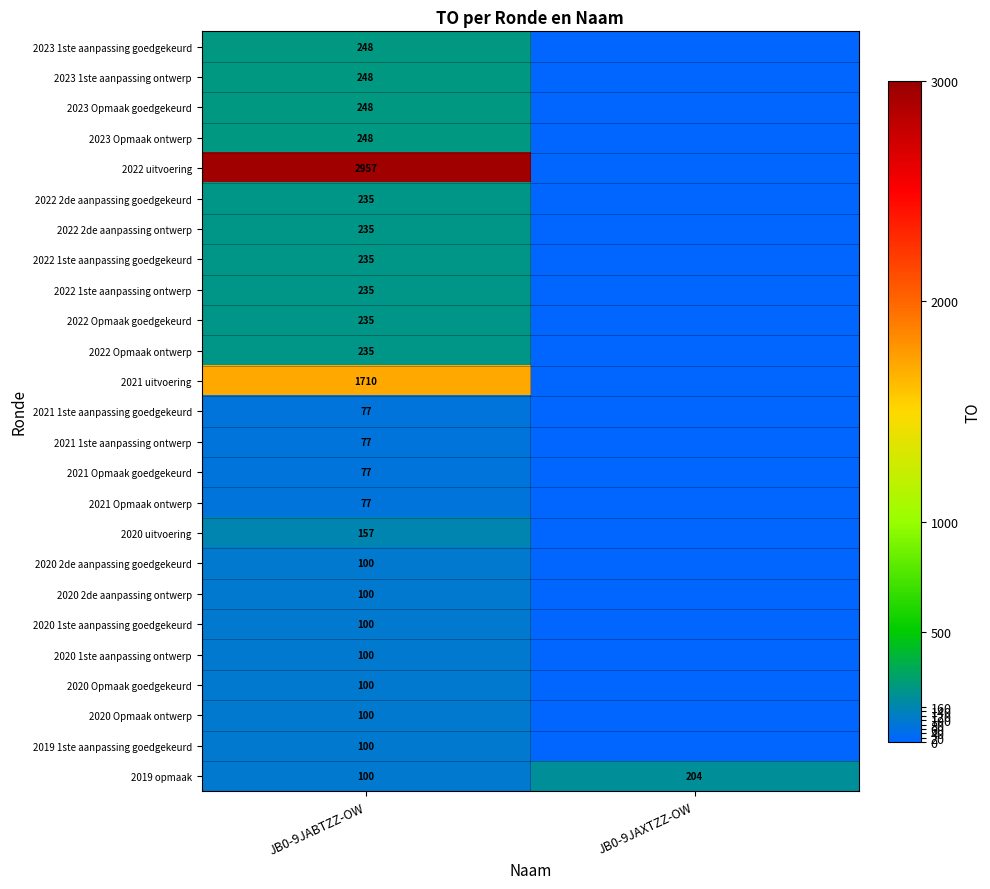

The 2021 Opmaak ontwerp series shows 107 at JB0-9JABTZZ-OW. True or false?

False